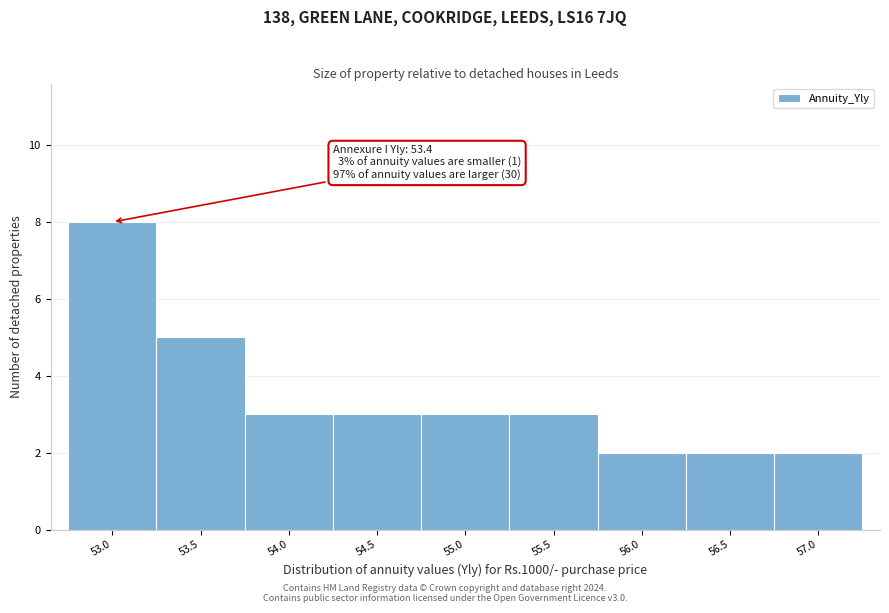

Reading left to right, what are all the values shown in this chart?

8	5	3	3	3	3	2	2	2